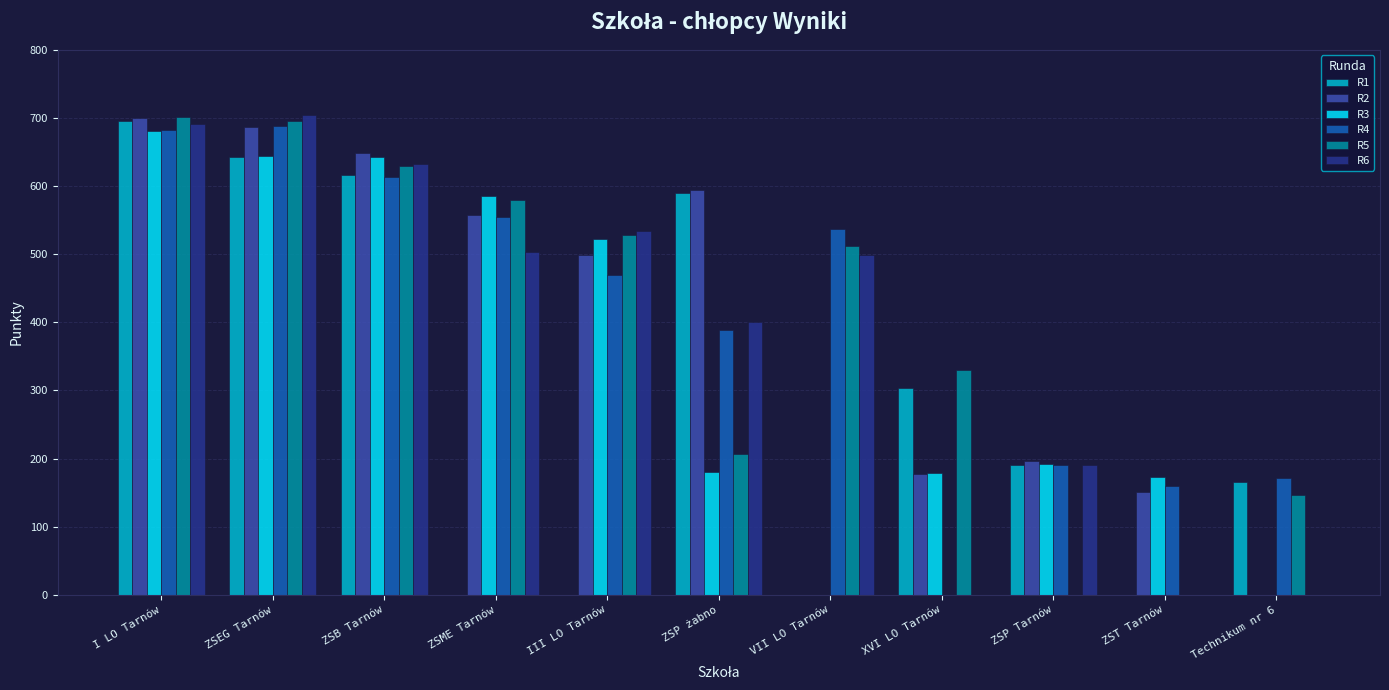

The R5 series shows 528 at III LO Tarnów. True or false?

True